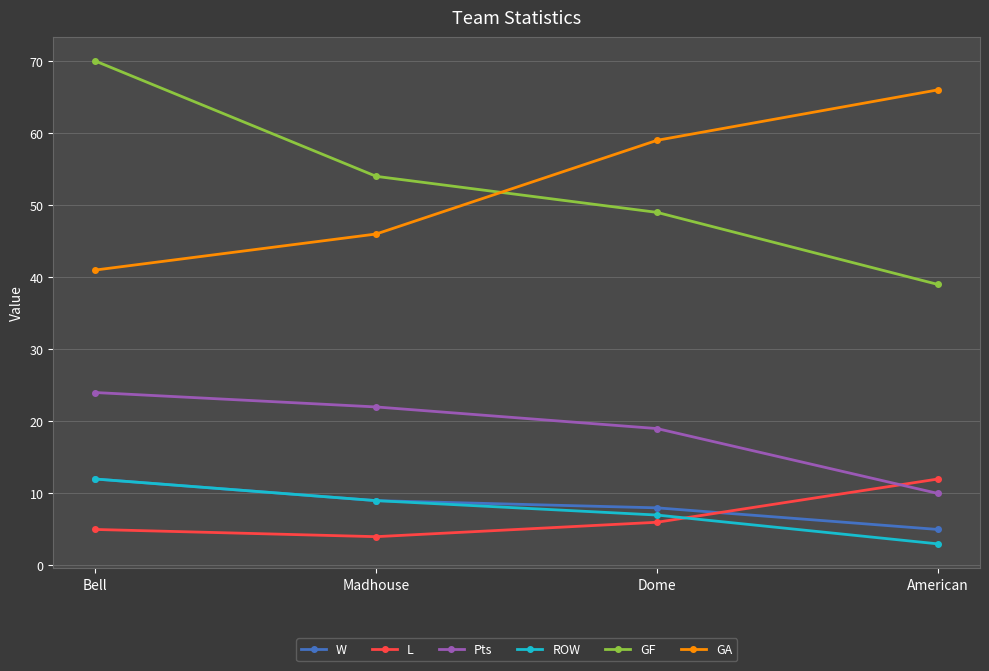

Reading right to left, list all the values displayed in this chart.

W: 5	8	9	12
L: 12	6	4	5
Pts: 10	19	22	24
ROW: 3	7	9	12
GF: 39	49	54	70
GA: 66	59	46	41